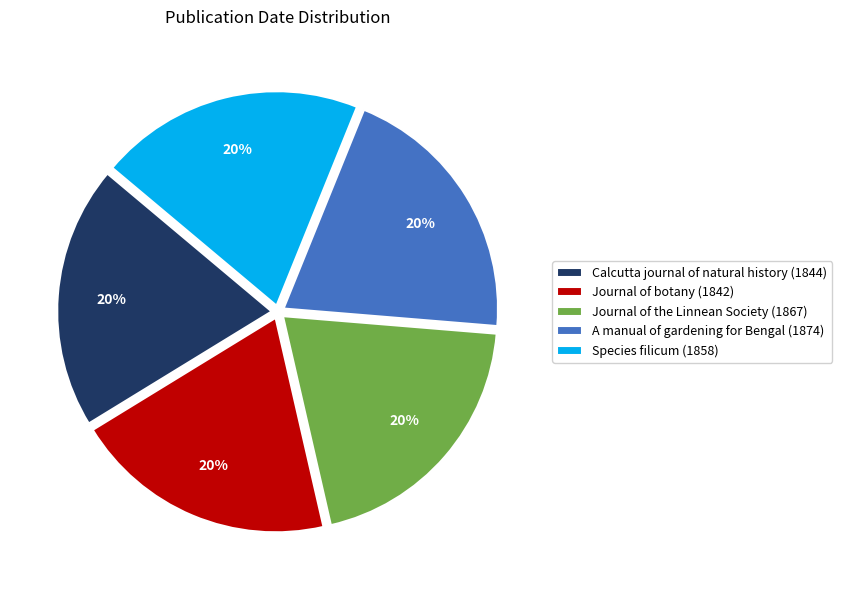

Do Calcutta journal of natural history (1844) and A manual of gardening for Bengal (1874) together represent more than half of the pie?

No